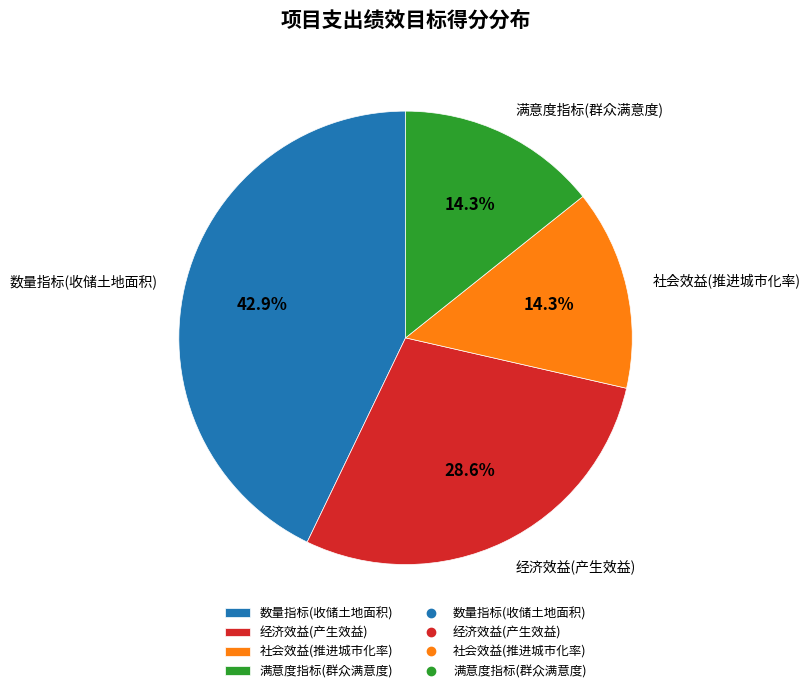

How many slices are in this pie chart?

4